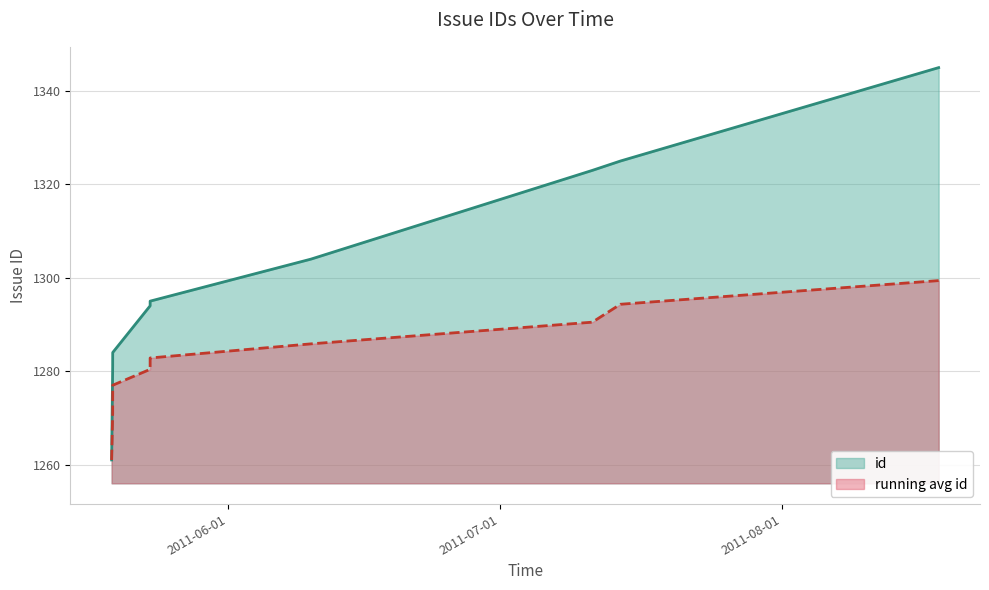

True or false: id and running avg id intersect in this chart.

False